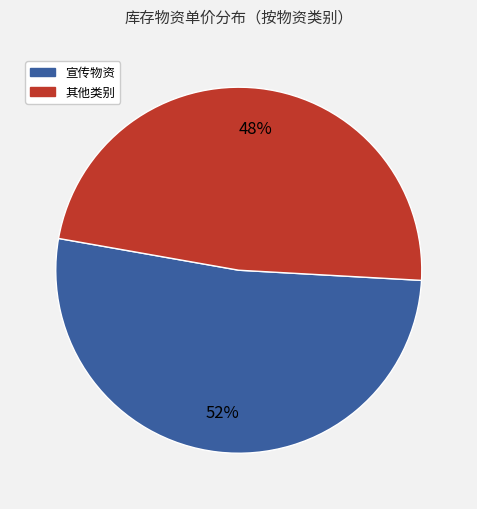

To the nearest percent, what is the difference between the largest and smallest slice percentages?

4%